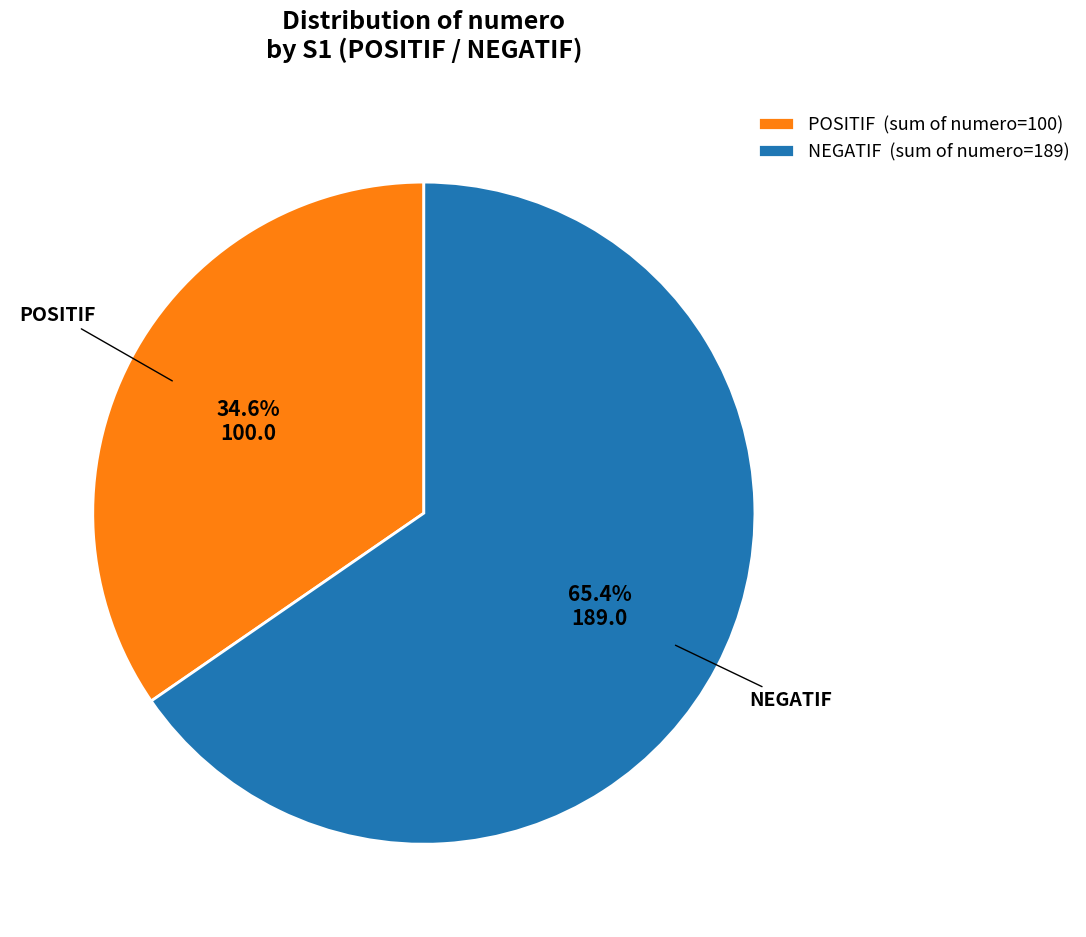

What is the ratio of the value at NEGATIF to the value at POSITIF?

1.9